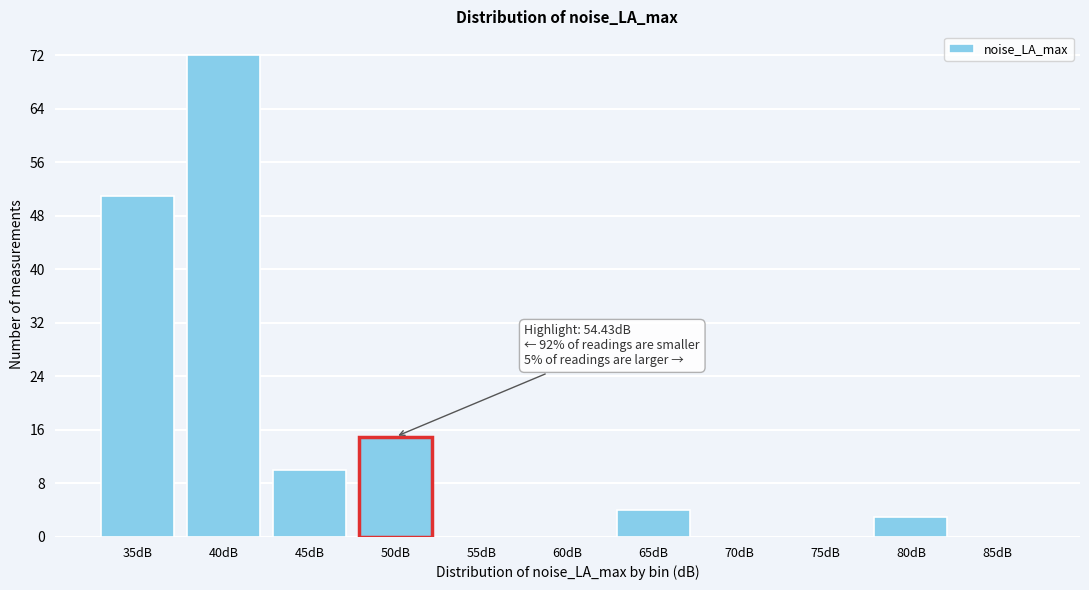

Reading right to left, extract all data points from this chart.

85dB=0	80dB=3	75dB=0	70dB=0	65dB=4	60dB=0	55dB=0	50dB=15	45dB=10	40dB=72	35dB=51